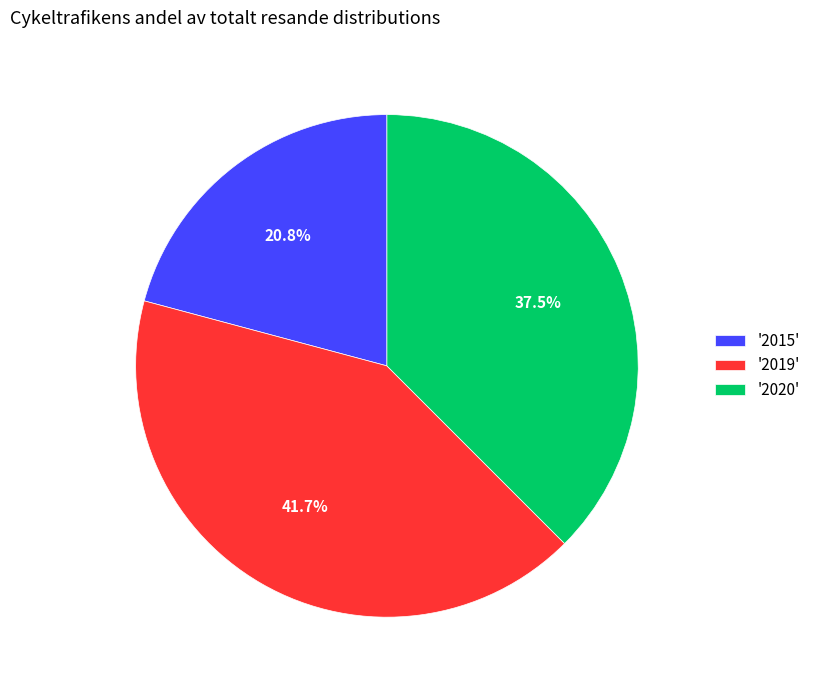

What is the ratio of the value at '2019' to the value at '2015'?

2.0